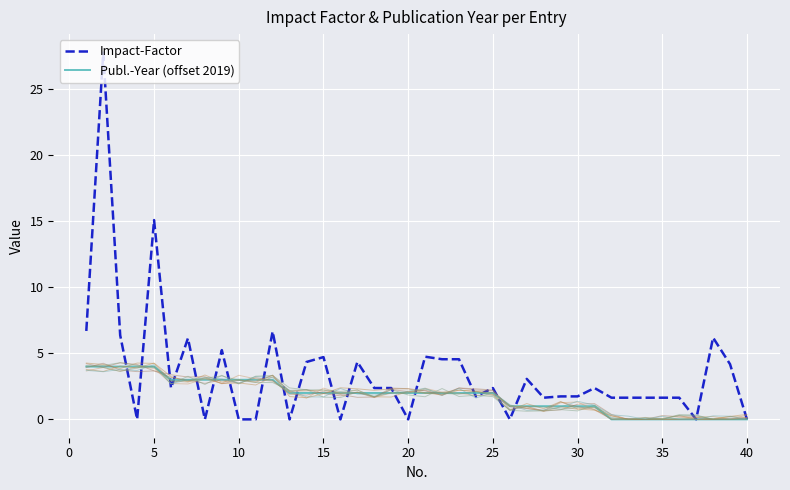

What is the maximum value for Impact-Factor?

27.8